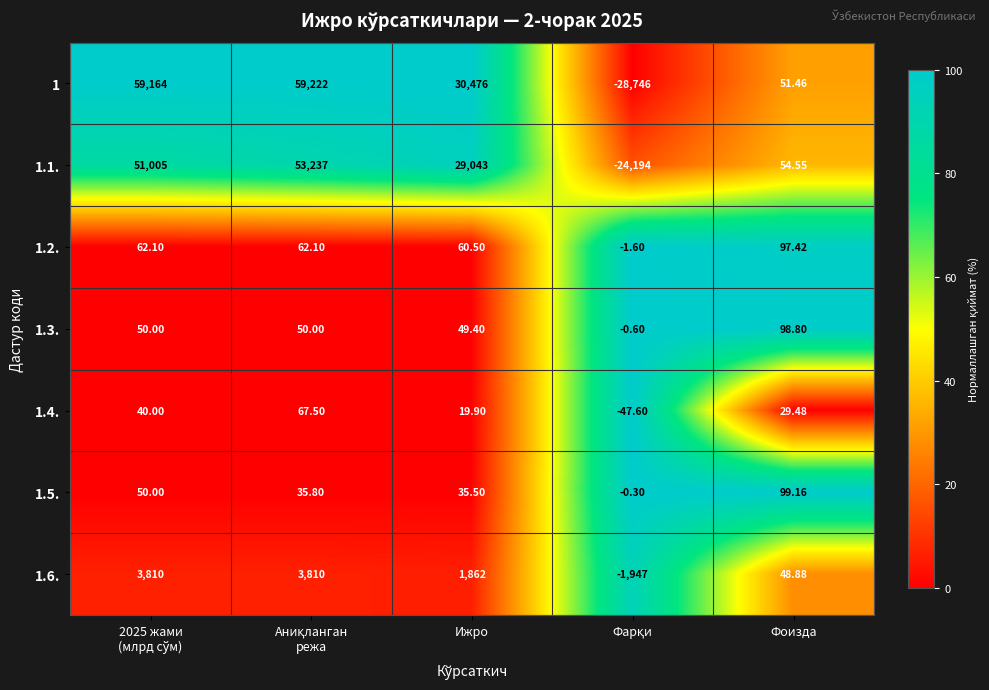

At which label is 1 closest to 15238?

Фоизда